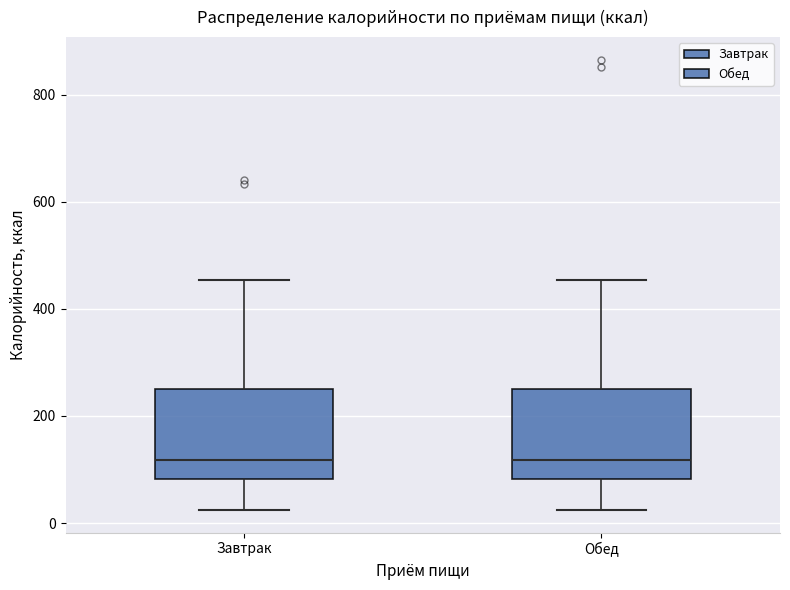

Reading left to right, transcribe this box plot: for each box, give where its median line is, the range the box spans, and where its two whiskers end, as read against the y-axis. The values are not printed on the chart, so give them approximately, as read against the axis.

Завтрак: median 120, box 80 to 240, whiskers 20 to 460
Обед: median 120, box 80 to 240, whiskers 20 to 460